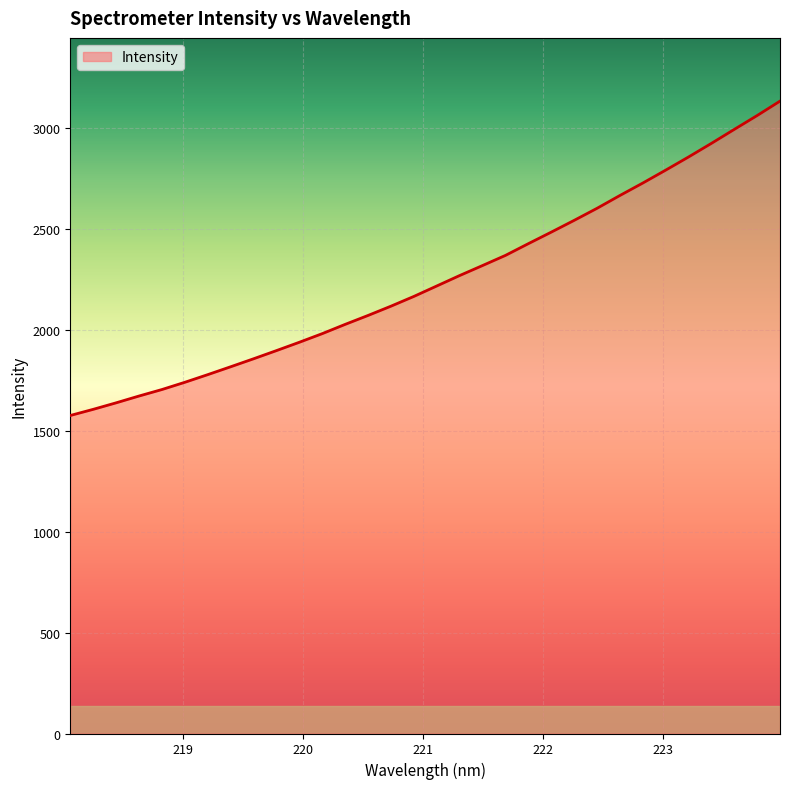

True or false: there are more than 2 points higher than both neighbors.

False